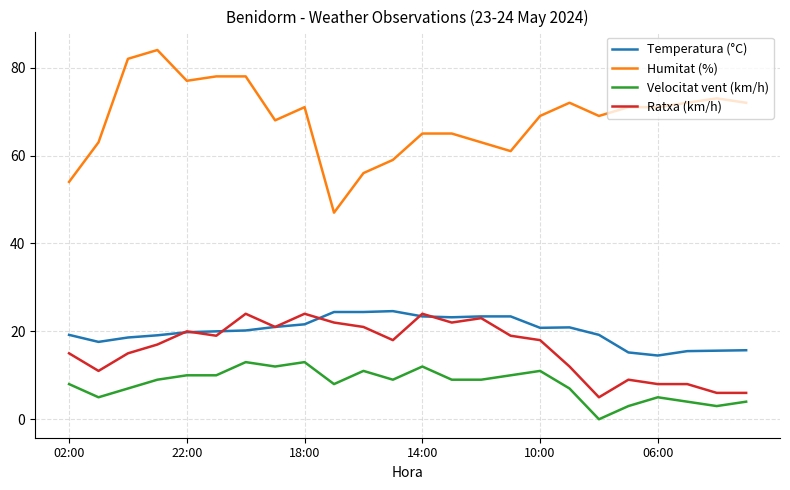

Which series has the largest range (max minus min)?

Humitat (%)